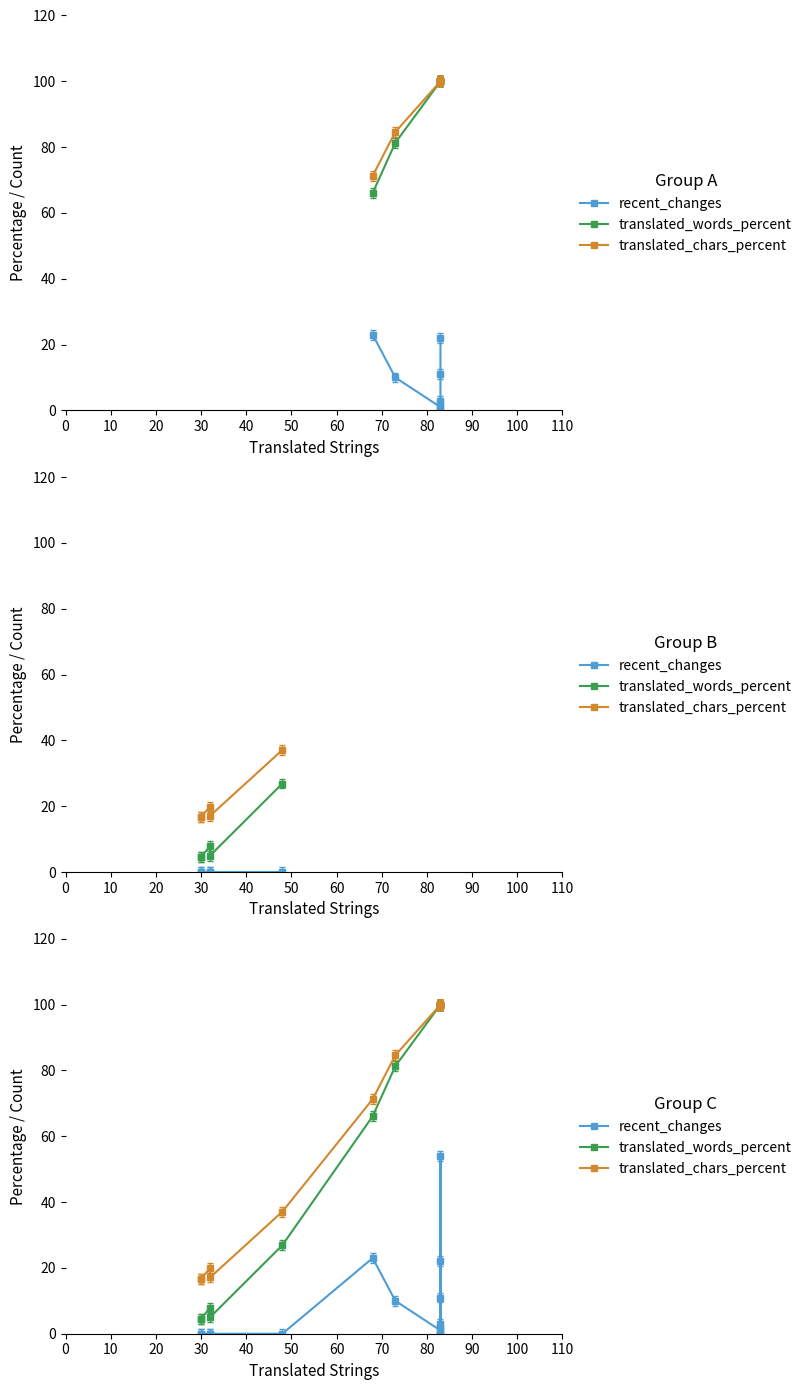

True or false: recent_changes has a value of 12.5 at 110.

False